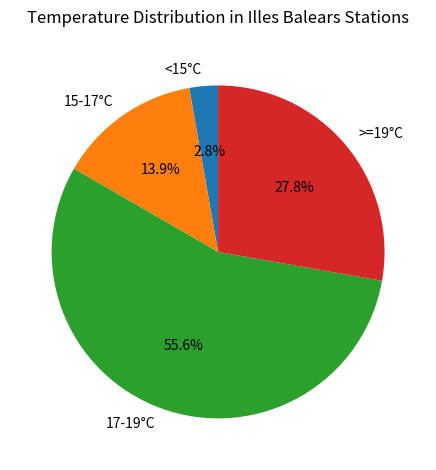

To the nearest percent, what is the difference between the largest and smallest slice percentages?

53%